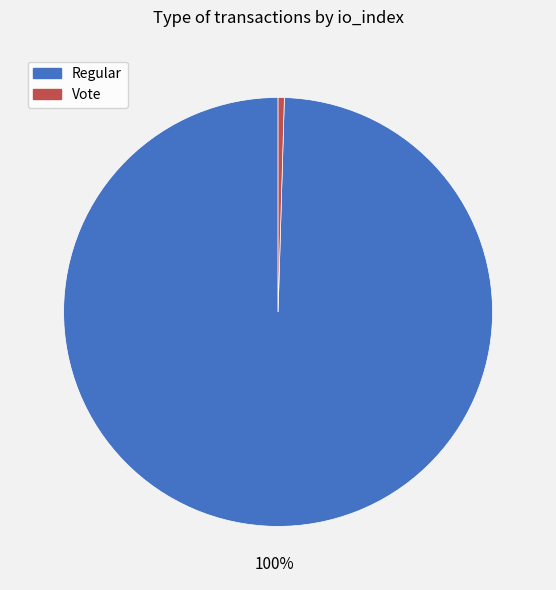

Does Regular account for over 50% of the chart?

Yes